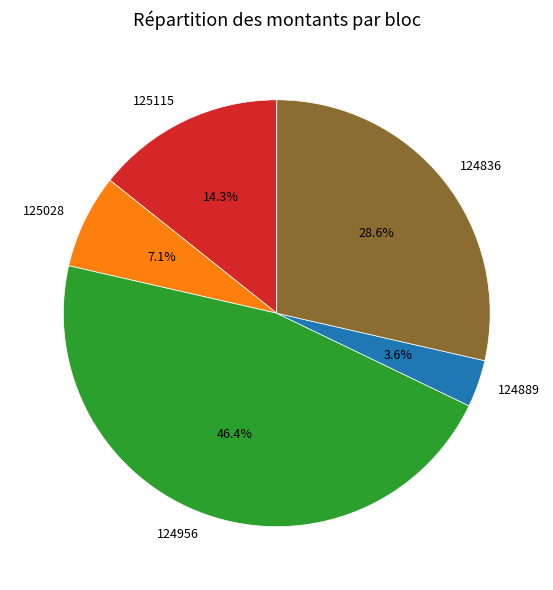

Is there a majority slice in this chart?

No